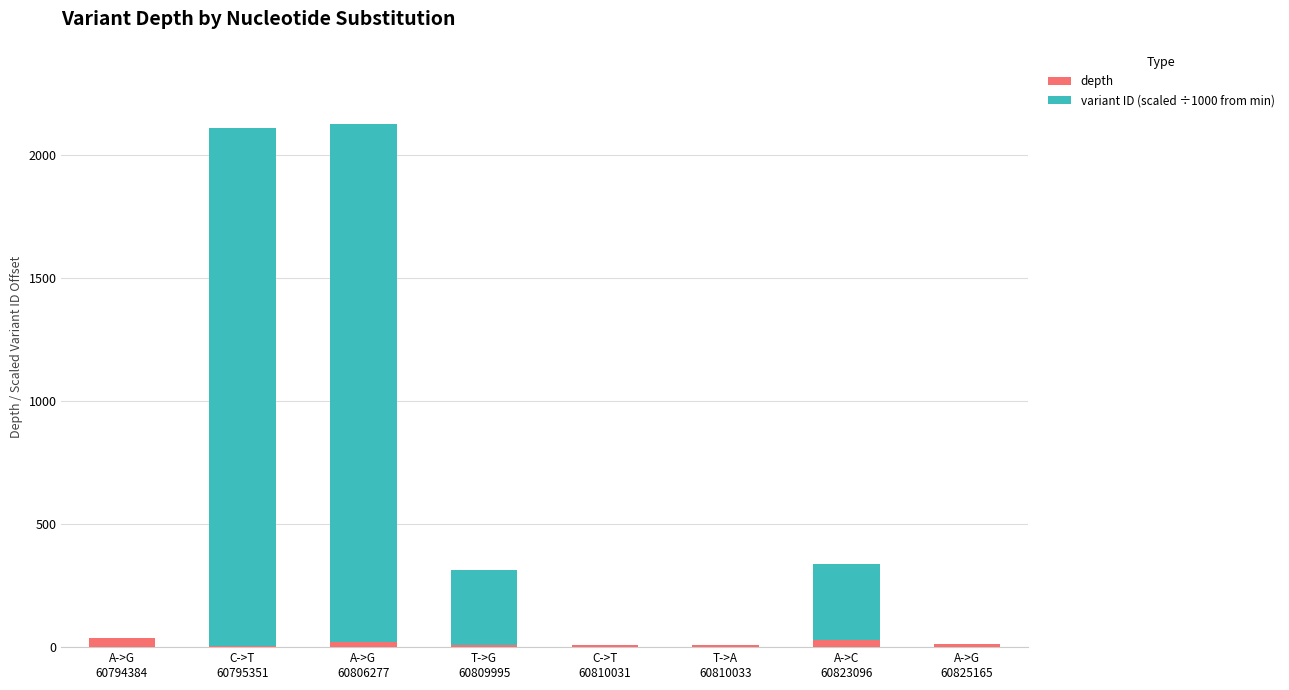

What is the sum of all depth values?

133